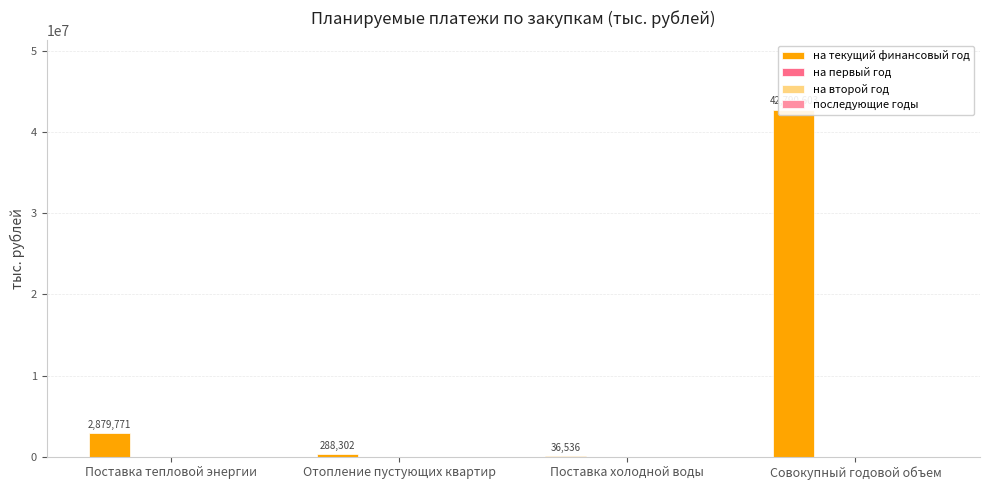

What are all the series names shown in the legend?

на текущий финансовый год, на первый год, на второй год, последующие годы